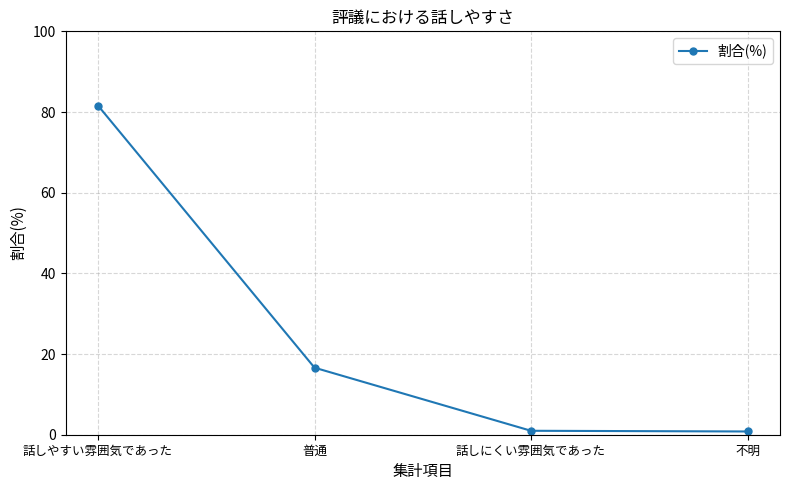

Which label corresponds to the largest value in the chart?

話しやすい雰囲気であった